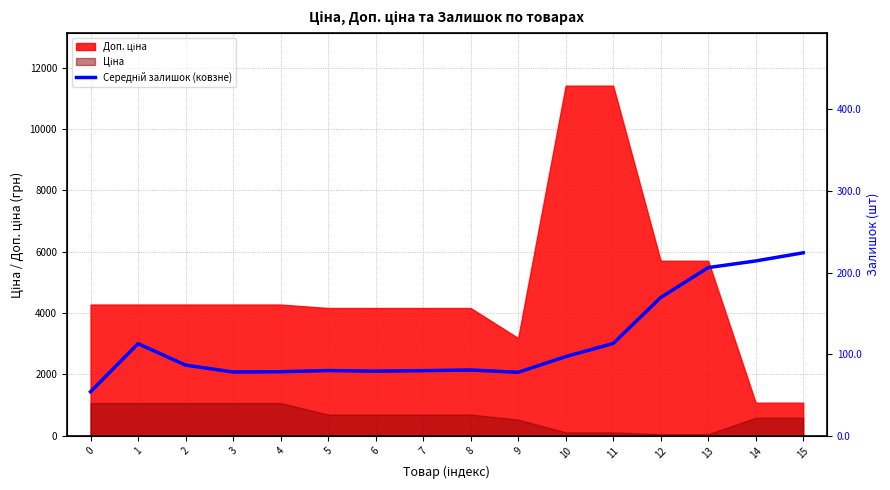

How many lines are shown in the chart?

1